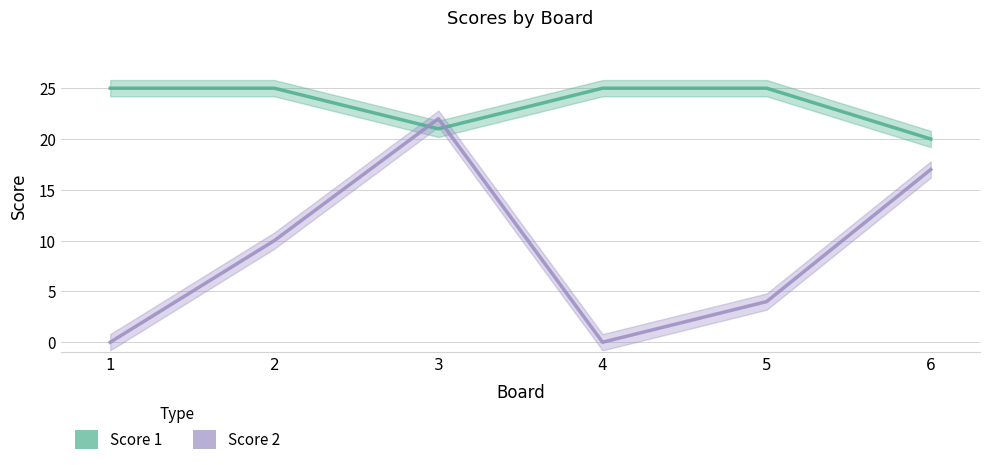

What is the difference between the second highest and second lowest values in the Score 2 series?

17